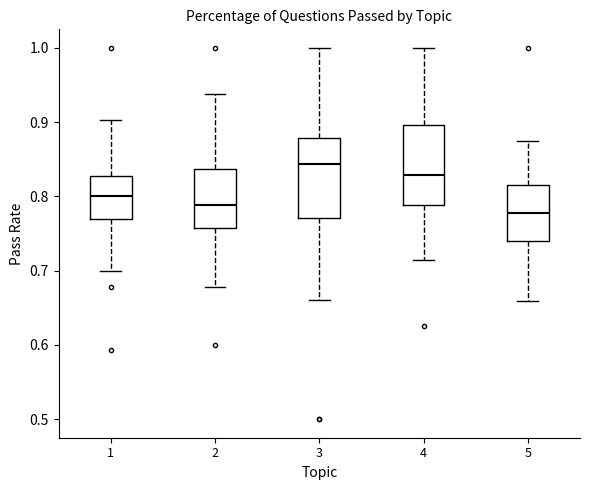

Reading left to right, read every box against the y-axis: the position of its median line, the range the box covers, and the ends of its whiskers. The values are not printed on the chart, so give them approximately, as read against the axis.

1: median 0.80, box 0.77 to 0.83, whiskers 0.70 to 0.90
2: median 0.79, box 0.76 to 0.84, whiskers 0.68 to 0.94
3: median 0.84, box 0.77 to 0.88, whiskers 0.66 to 1.00
4: median 0.83, box 0.79 to 0.90, whiskers 0.71 to 1.00
5: median 0.78, box 0.74 to 0.81, whiskers 0.66 to 0.88